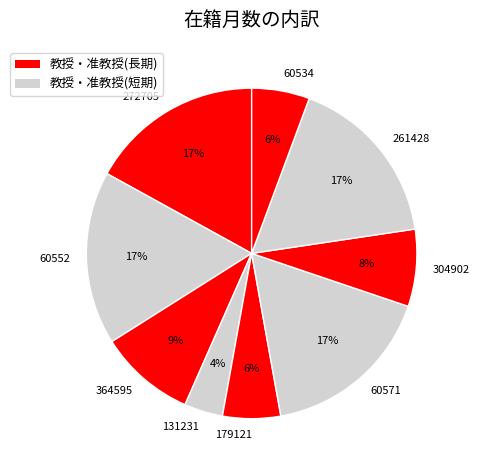

Does any single category account for the majority?

No